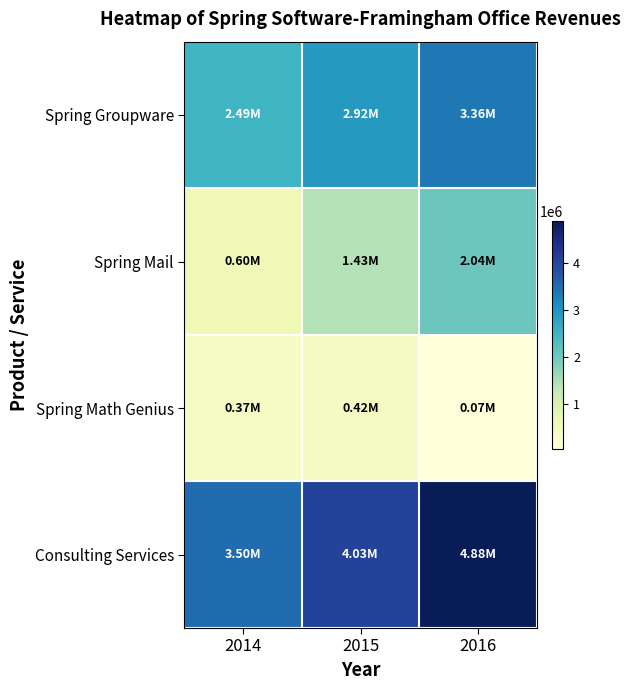

Rank the series by their maximum value, from lowest to highest.

Spring Math Genius, Spring Mail, Spring Groupware, Consulting Services